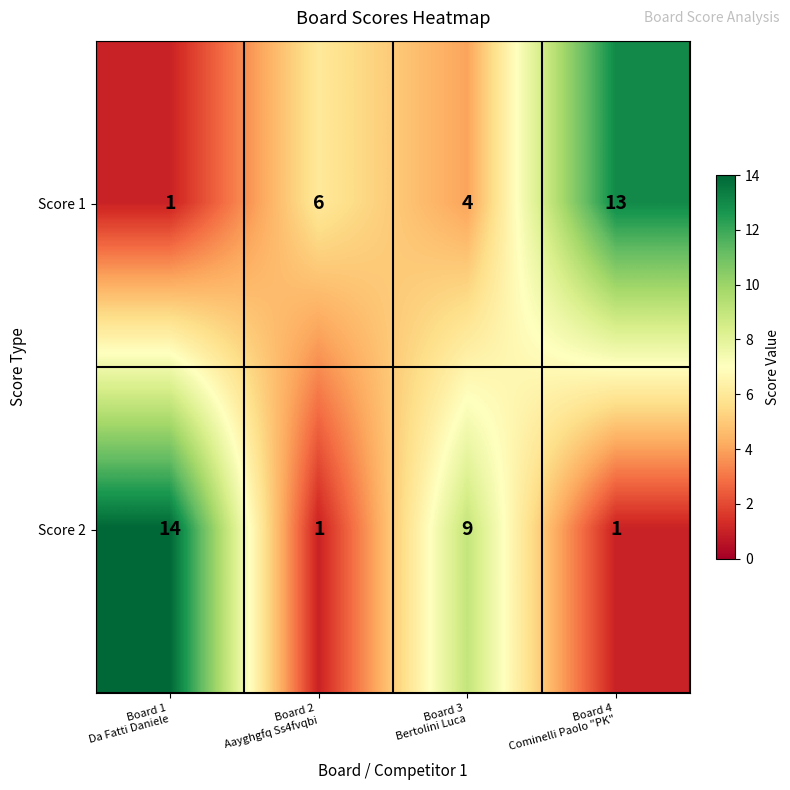

Reading right to left, transcribe all the data shown in this chart.

Score 1: 13	4	6	1
Score 2: 1	9	1	14